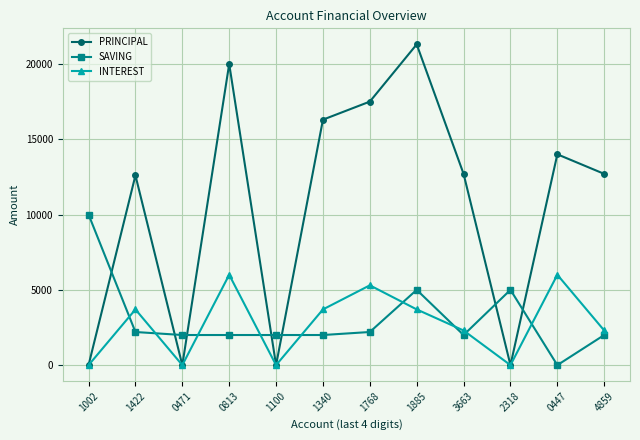

Is it true that PRINCIPAL equals 5369 at 0813?

False